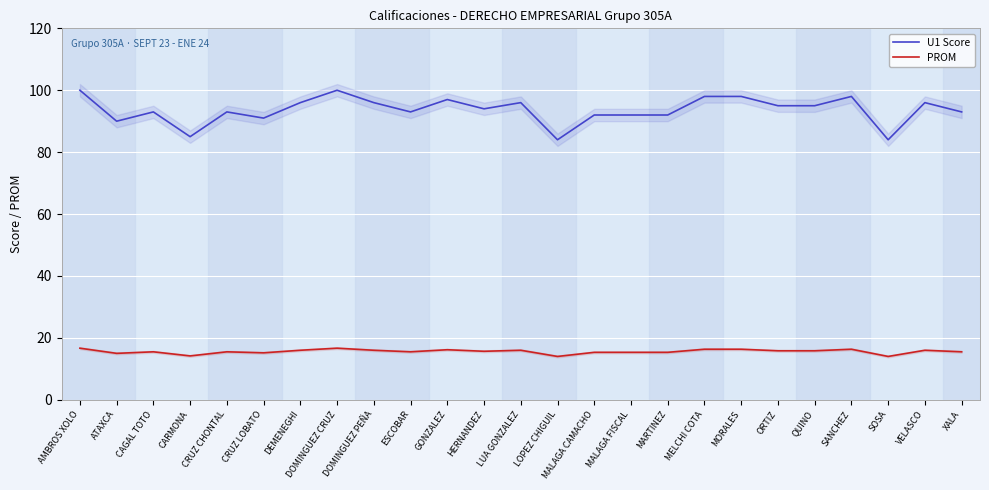

At how many categories does at least one series exceed 88?

22